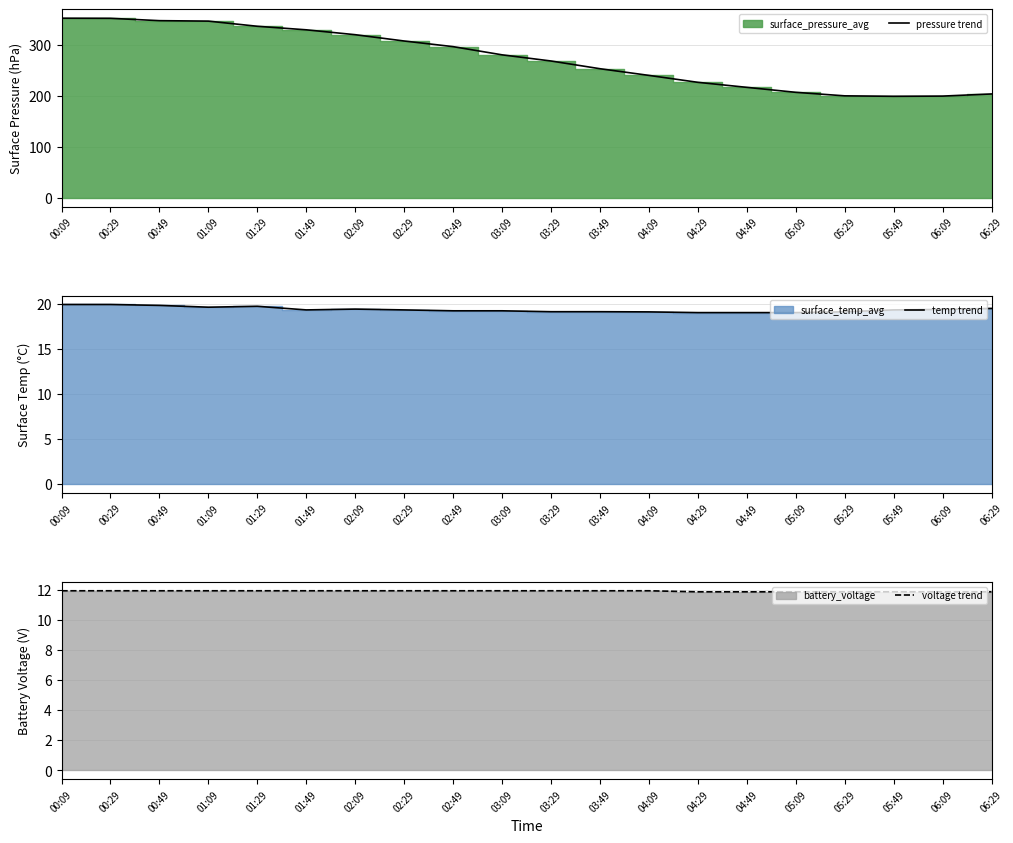

True or false: voltage trend has more than 2 points higher than both neighbors.

False